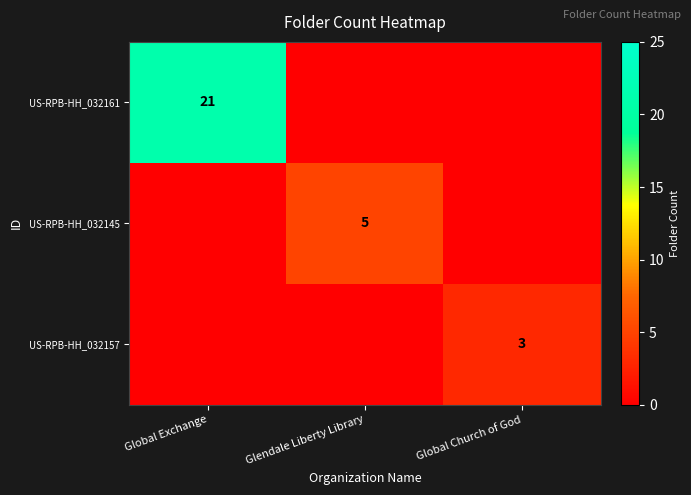

Is it true that US-RPB-HH_032157 equals 3 at Global Church of God?

True